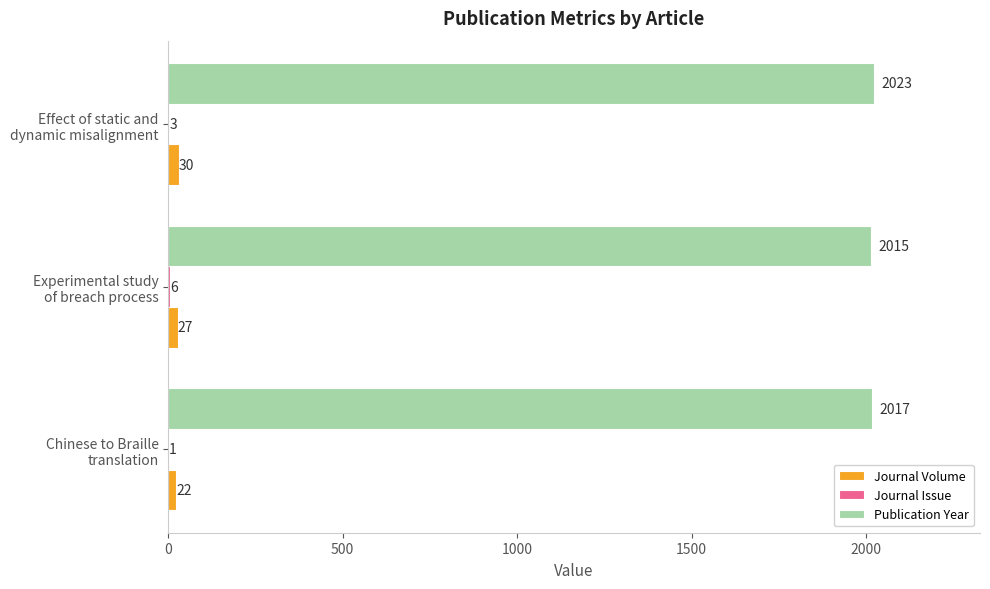

At which category does the chart reach its peak across all series?

Effect of static and
dynamic misalignment